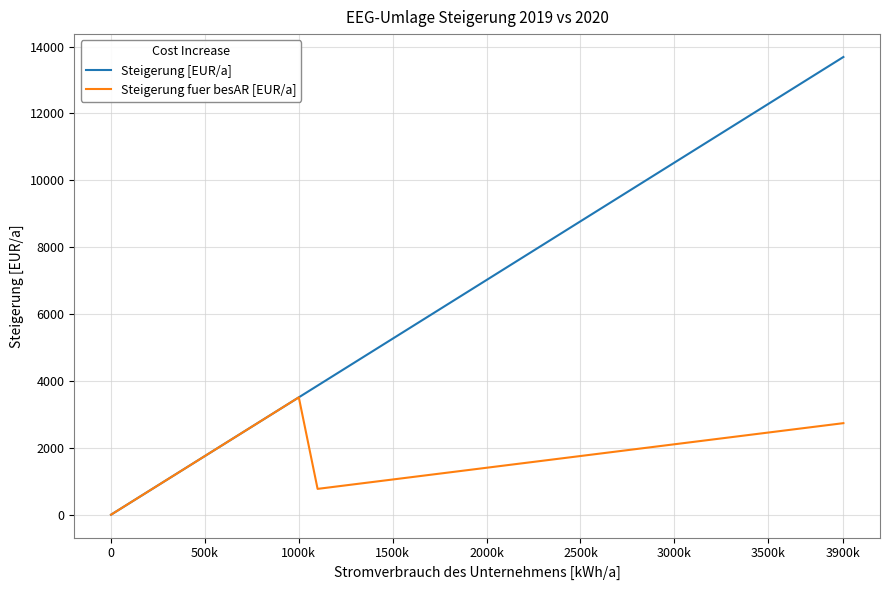

Which series has the largest total across all categories?

Steigerung [EUR/a]